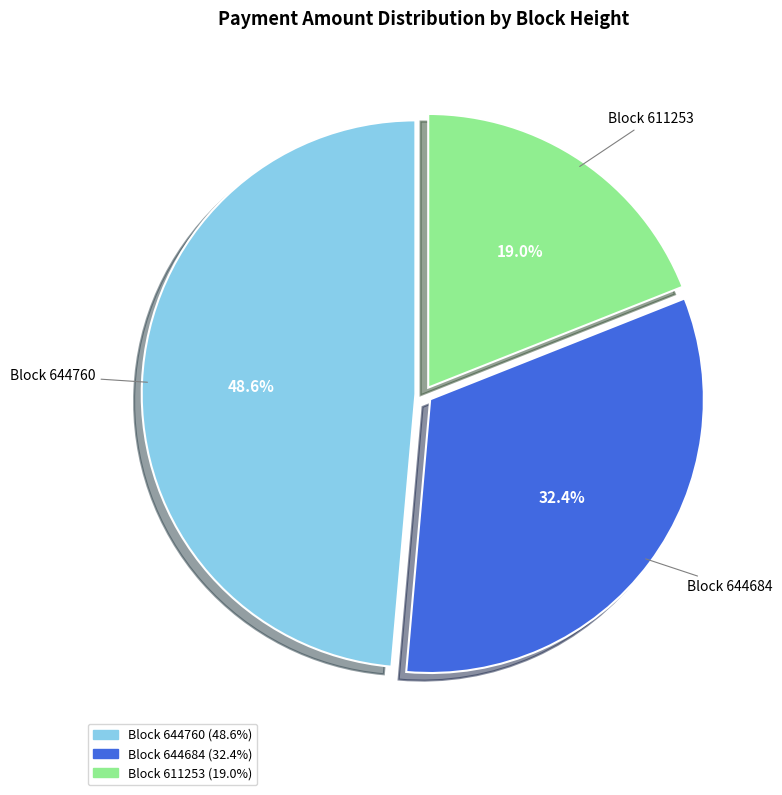

Rank the categories by value from lowest to highest.

Block 611253, Block 644684, Block 644760